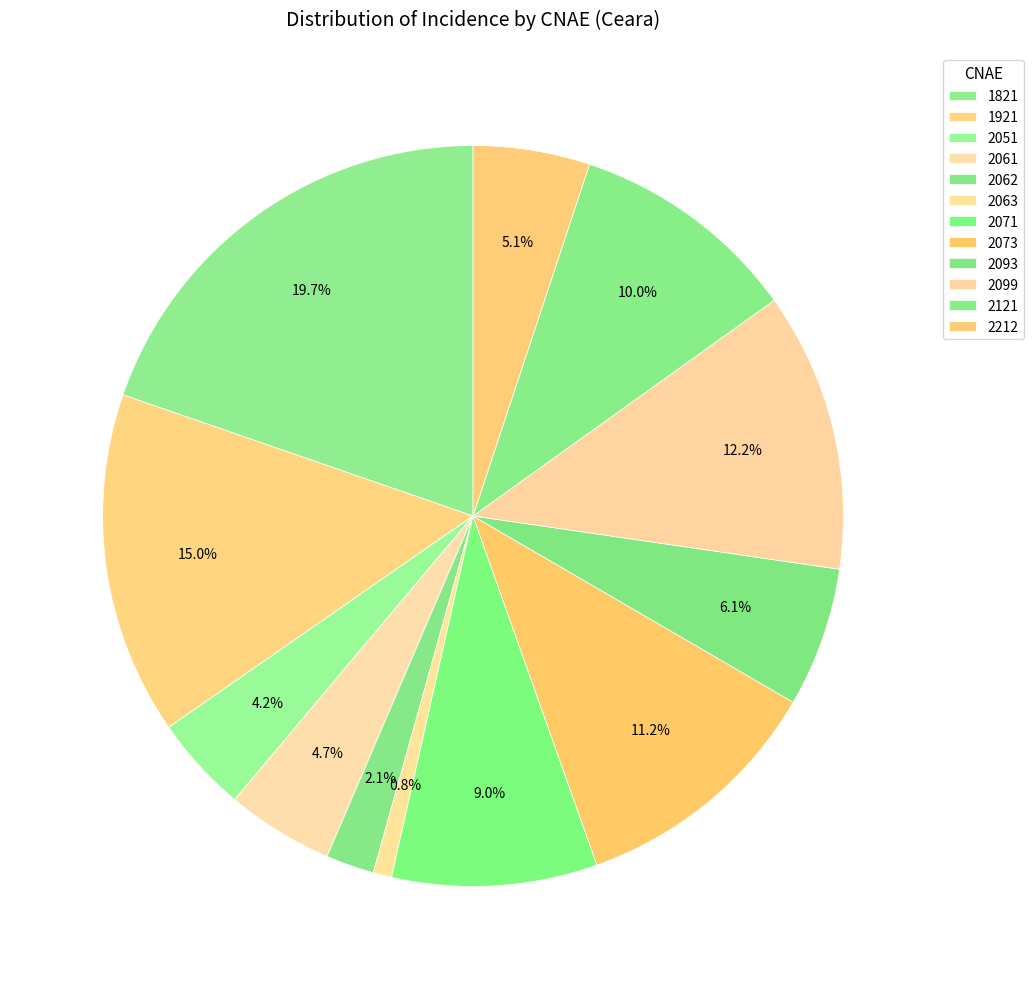

Is there a majority slice in this chart?

No